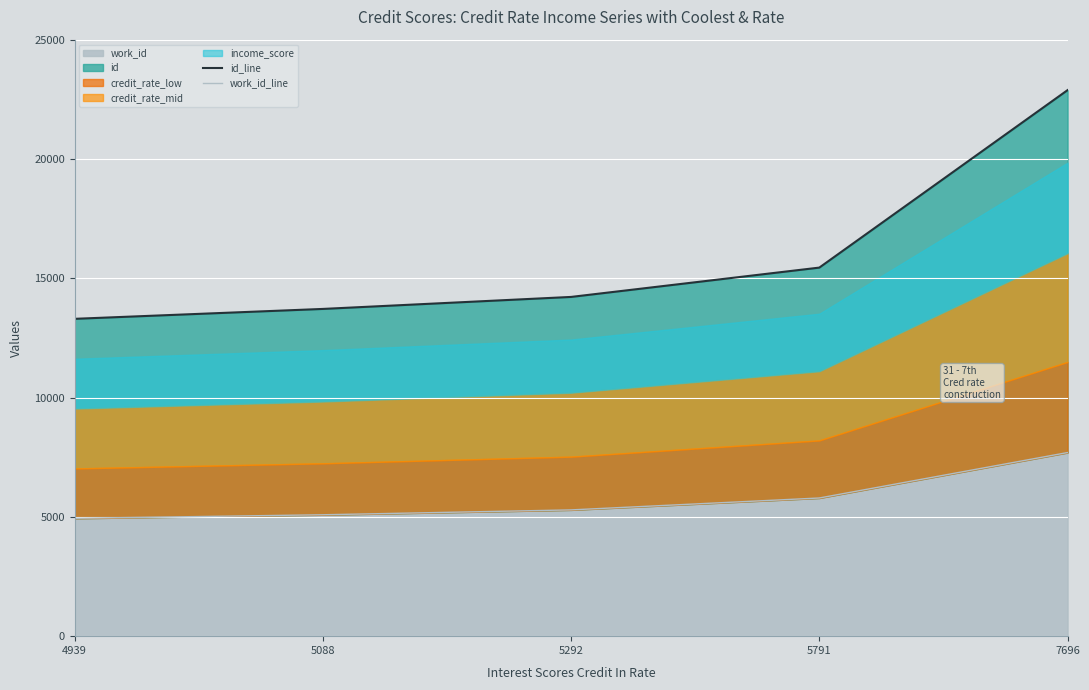

True or false: work_id_line has more than 1 points higher than both neighbors.

False